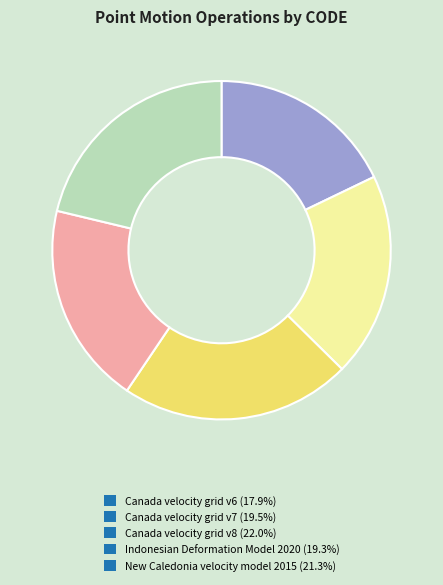

Does Canada velocity grid v7 account for over 50% of the chart?

No